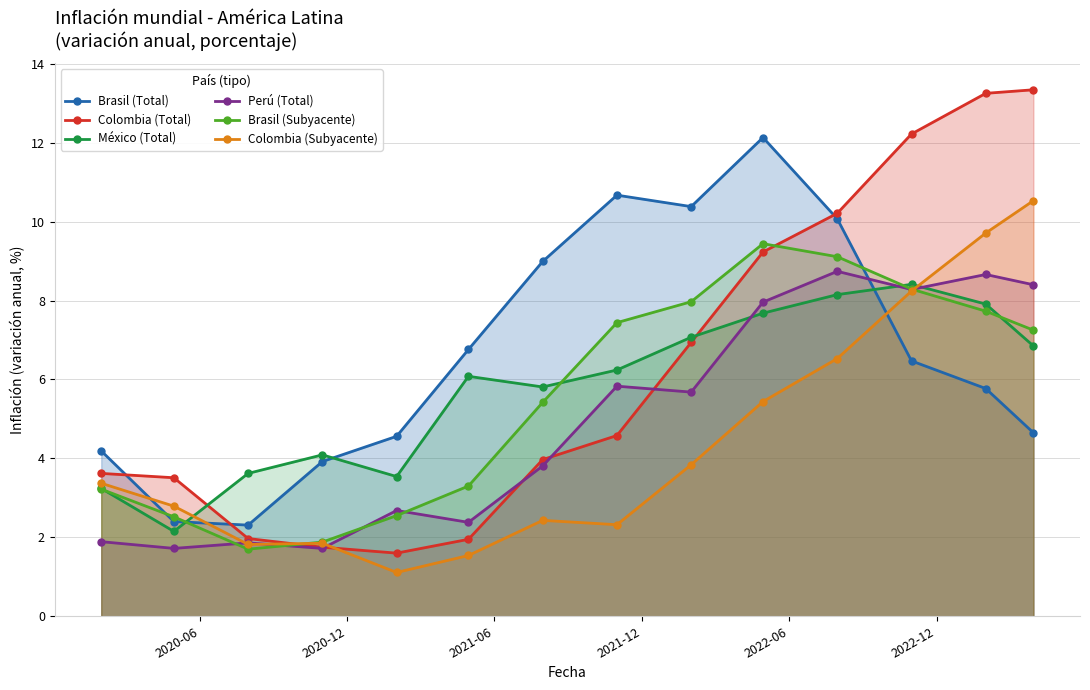

What is the smallest value displayed?

1.1